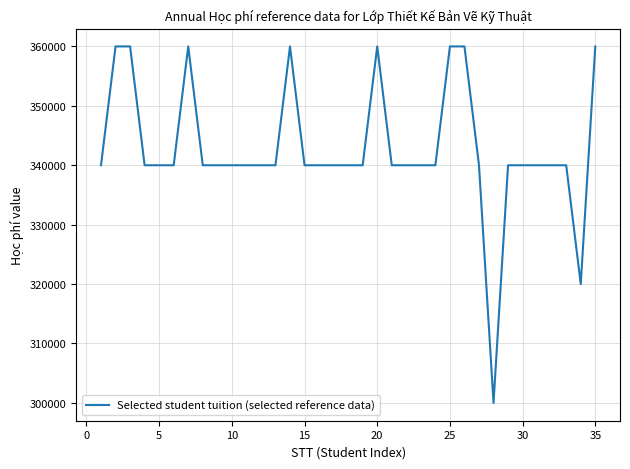

What is the smallest value displayed?

300000